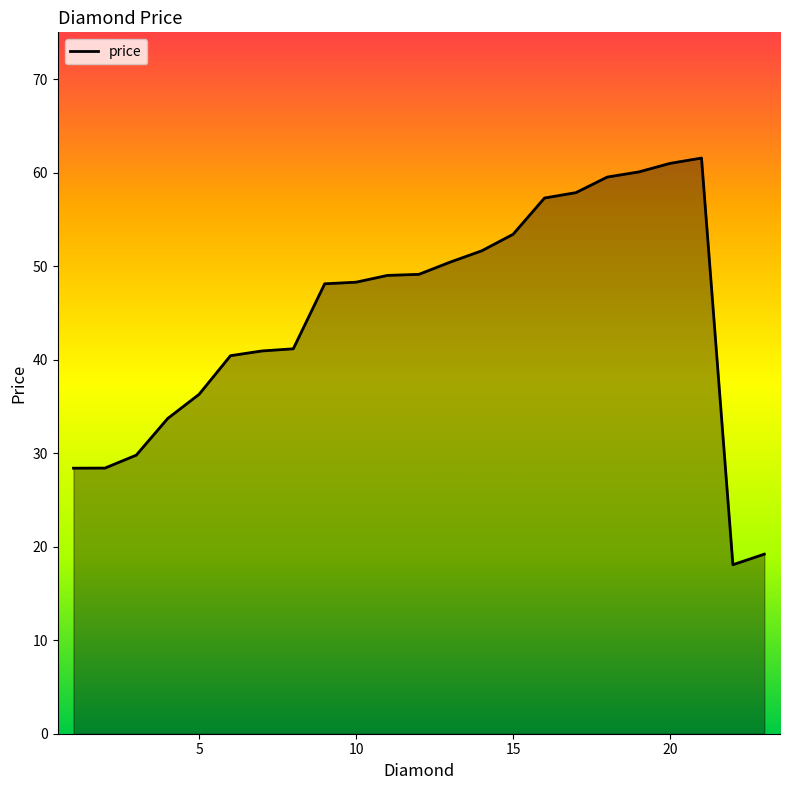

What is the maximum value shown in the chart?

61.6